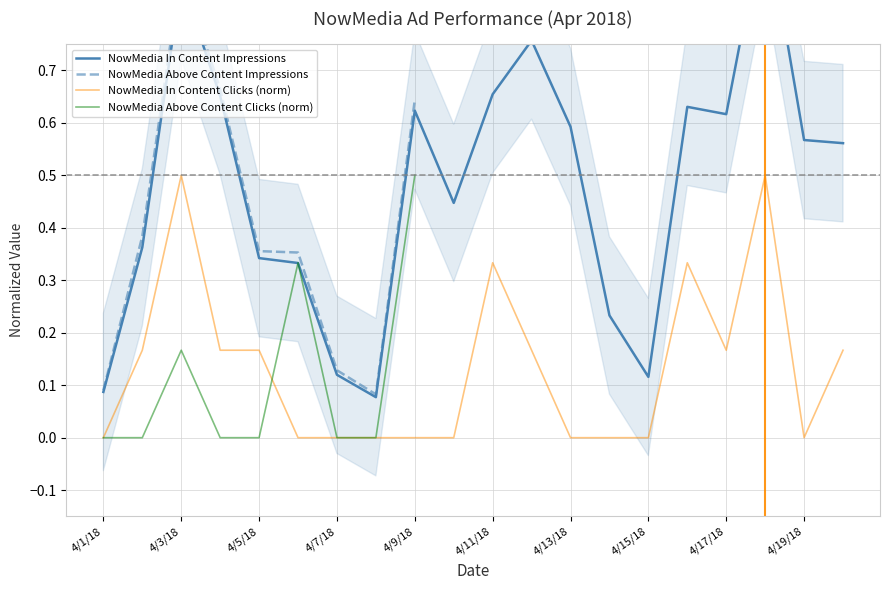

True or false: NowMedia In Content Impressions has a value of 1.0 at 4/17/18.

False